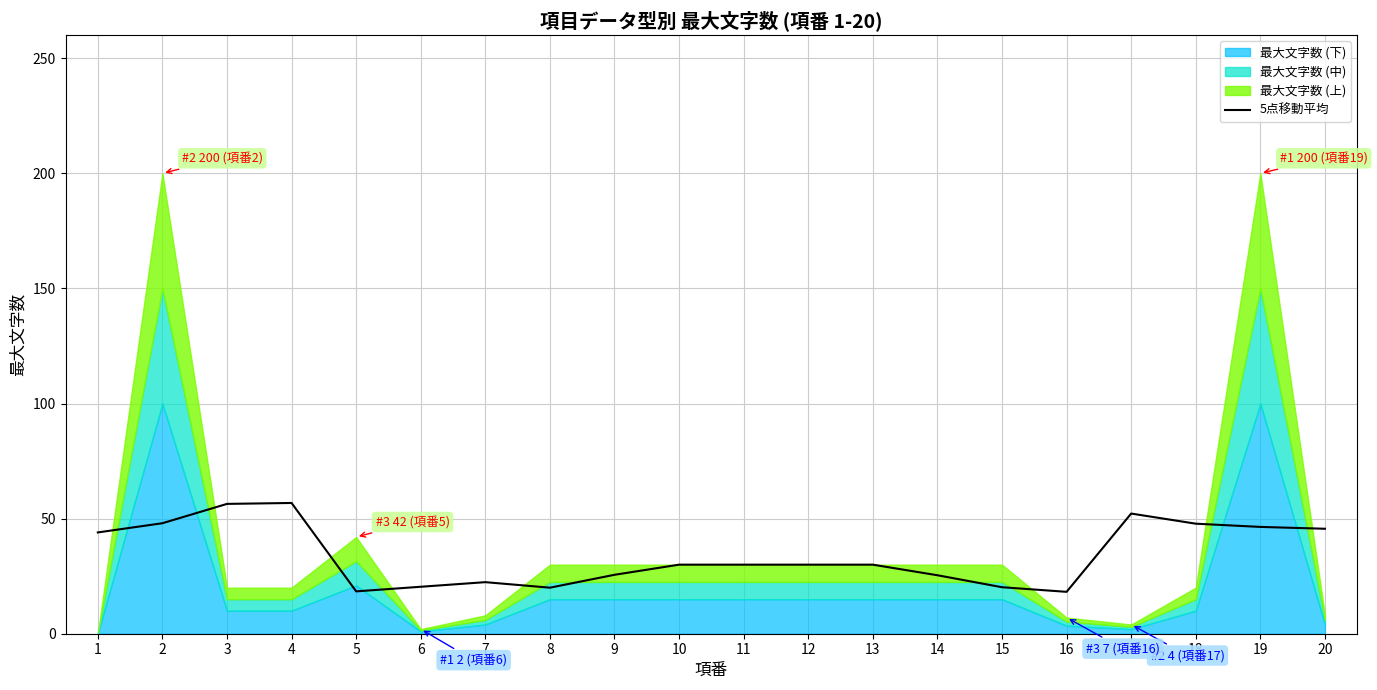

What is the minimum value for 5点移動平均?

18.2